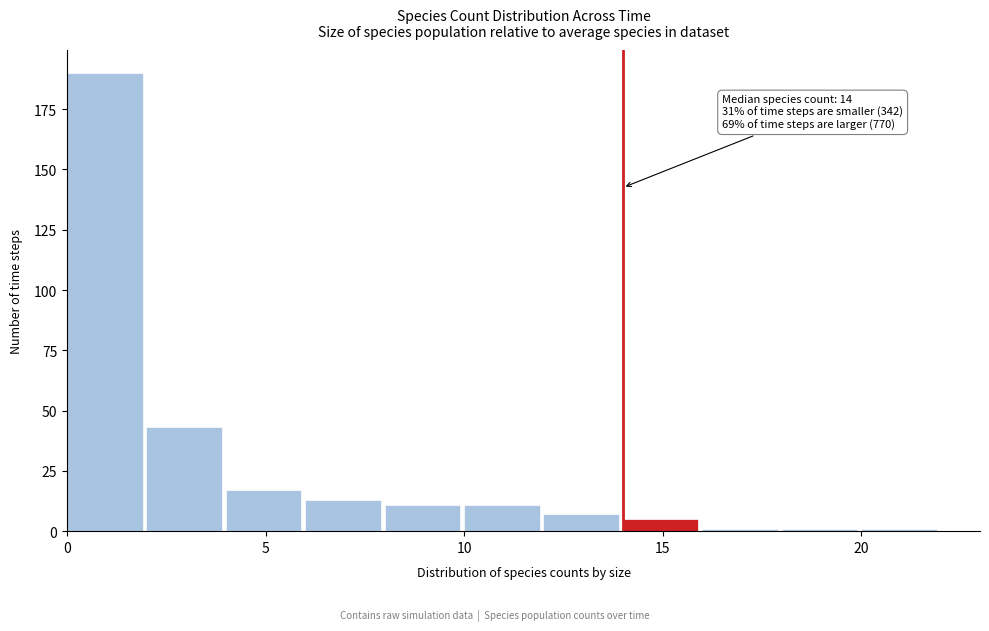

Over which range of the x-axis is the bar tallest?

0 to 2